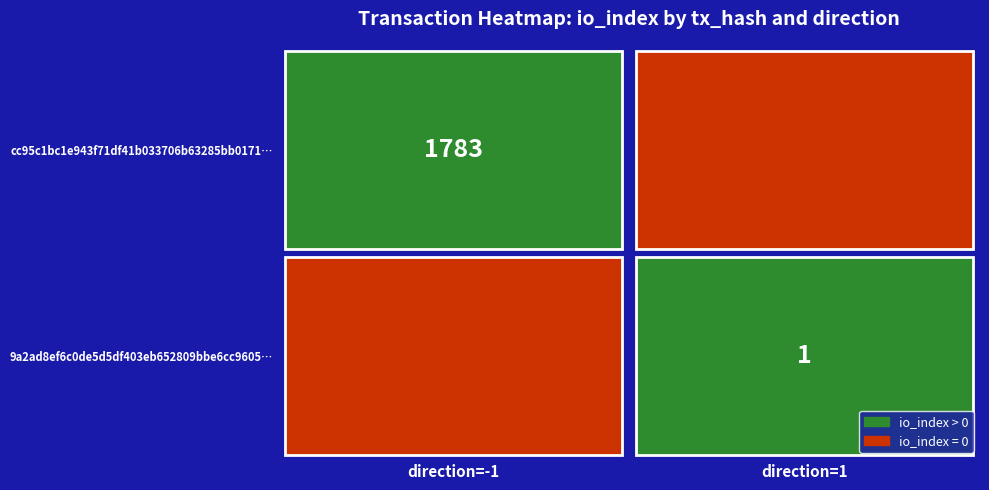

List the series in order of their peak value, lowest first.

9a2ad8ef6c0de5d5df403eb652809bbe6cc9605, cc95c1bc1e943f71df41b033706b63285bb0171